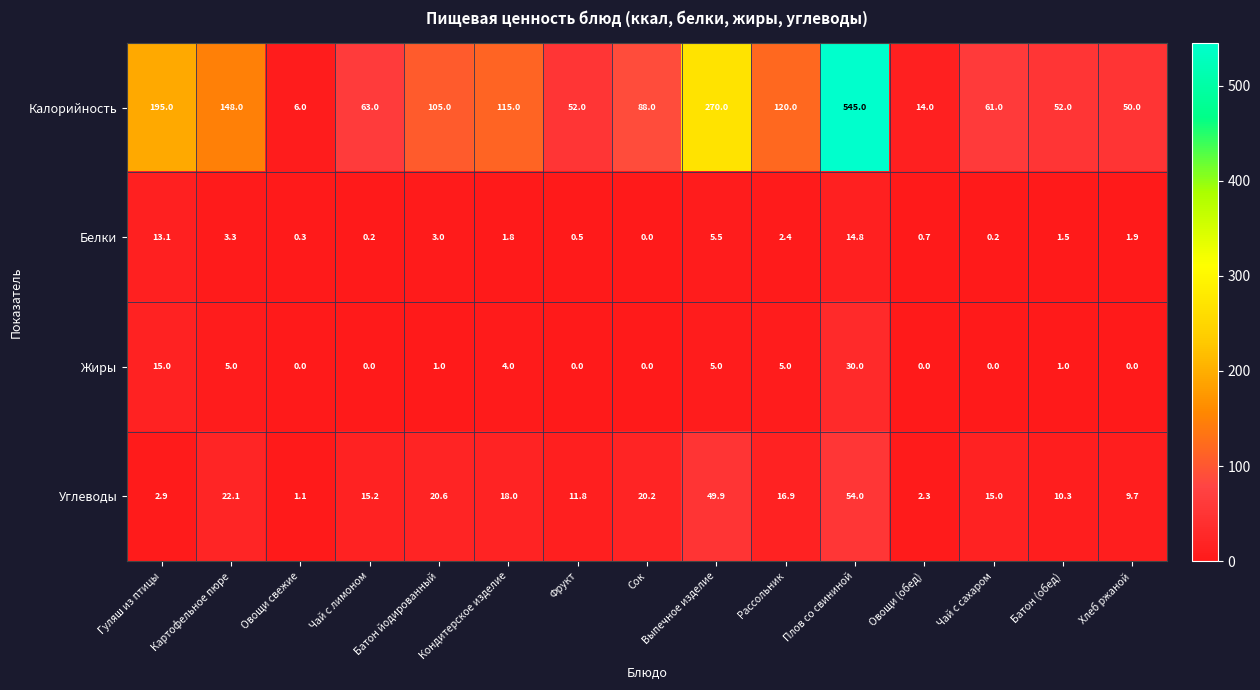

The value of Калорийность at Рассольник is 59.3. True or false?

False